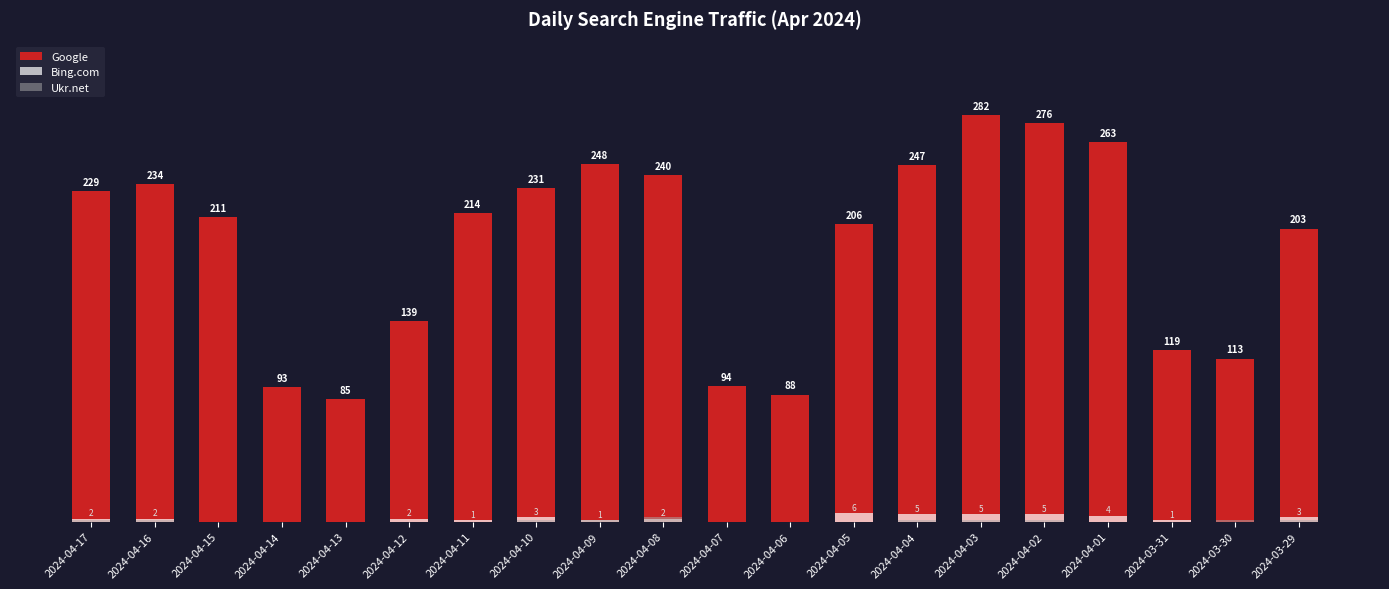

At which label is Google closest to 183?

2024-03-29